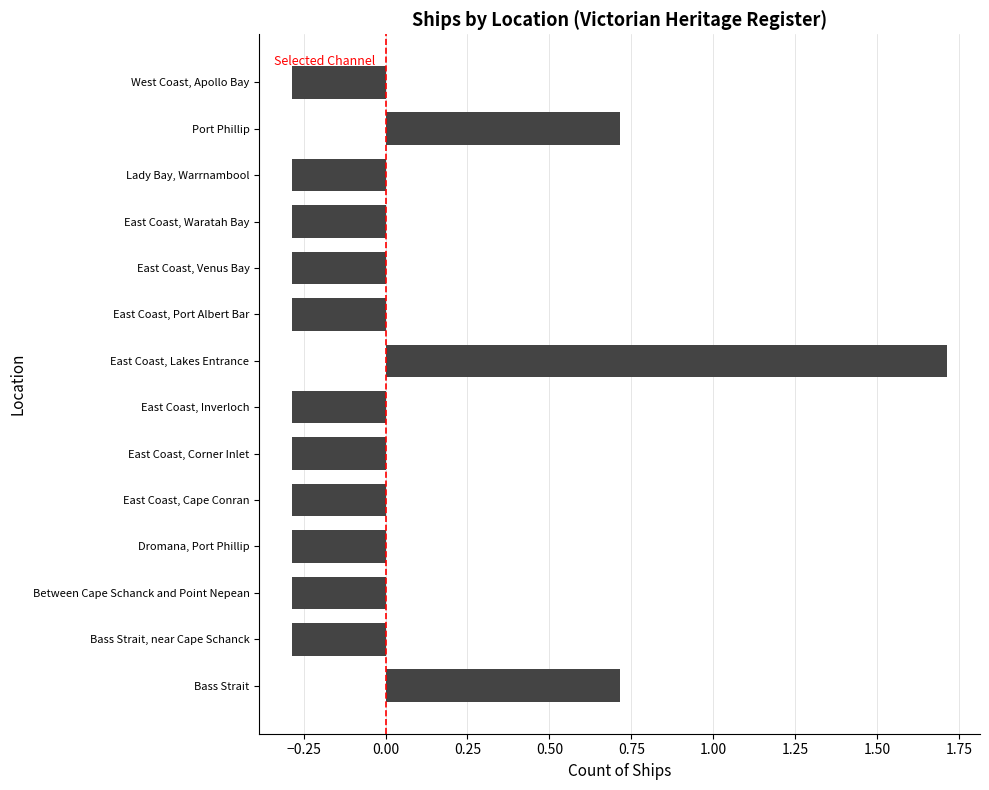

What is the maximum value shown in the chart?

1.7